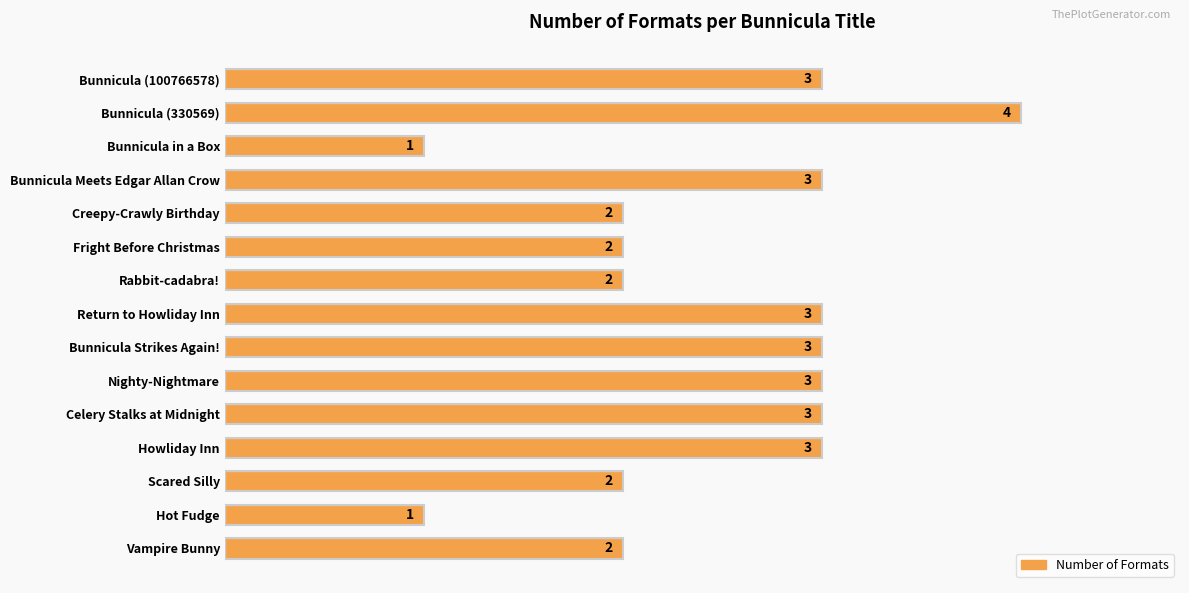

Approximately how many times larger is the value at Bunnicula in a Box compared to Scared Silly?

0.5